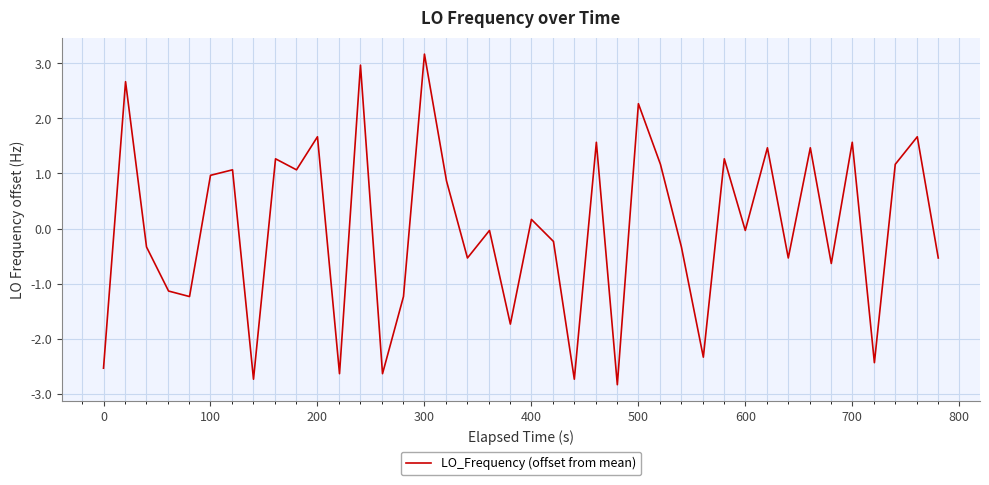

Is this an area chart (filled region under the line)?

No